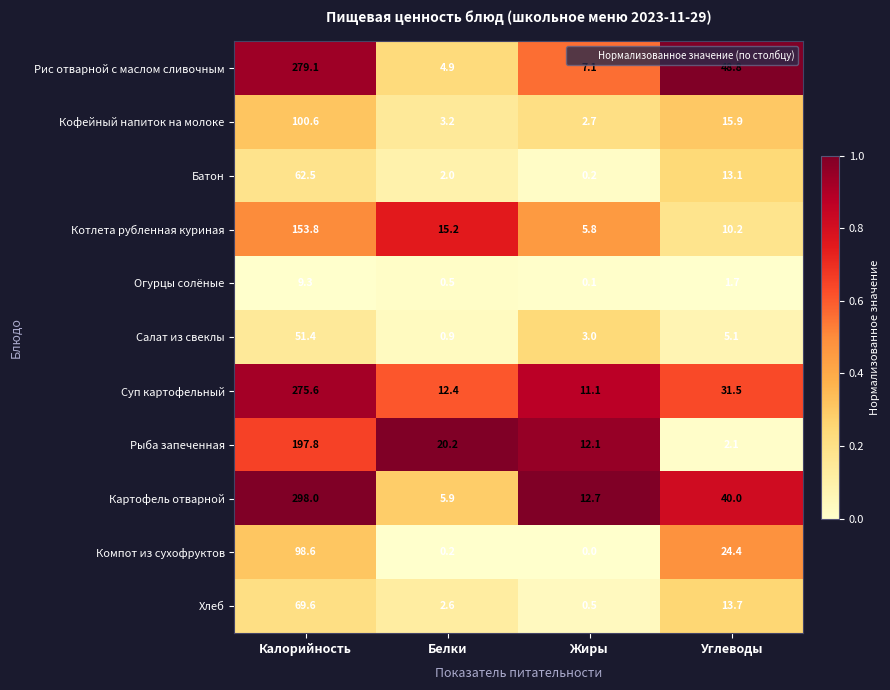

How many data points does each series have?

4